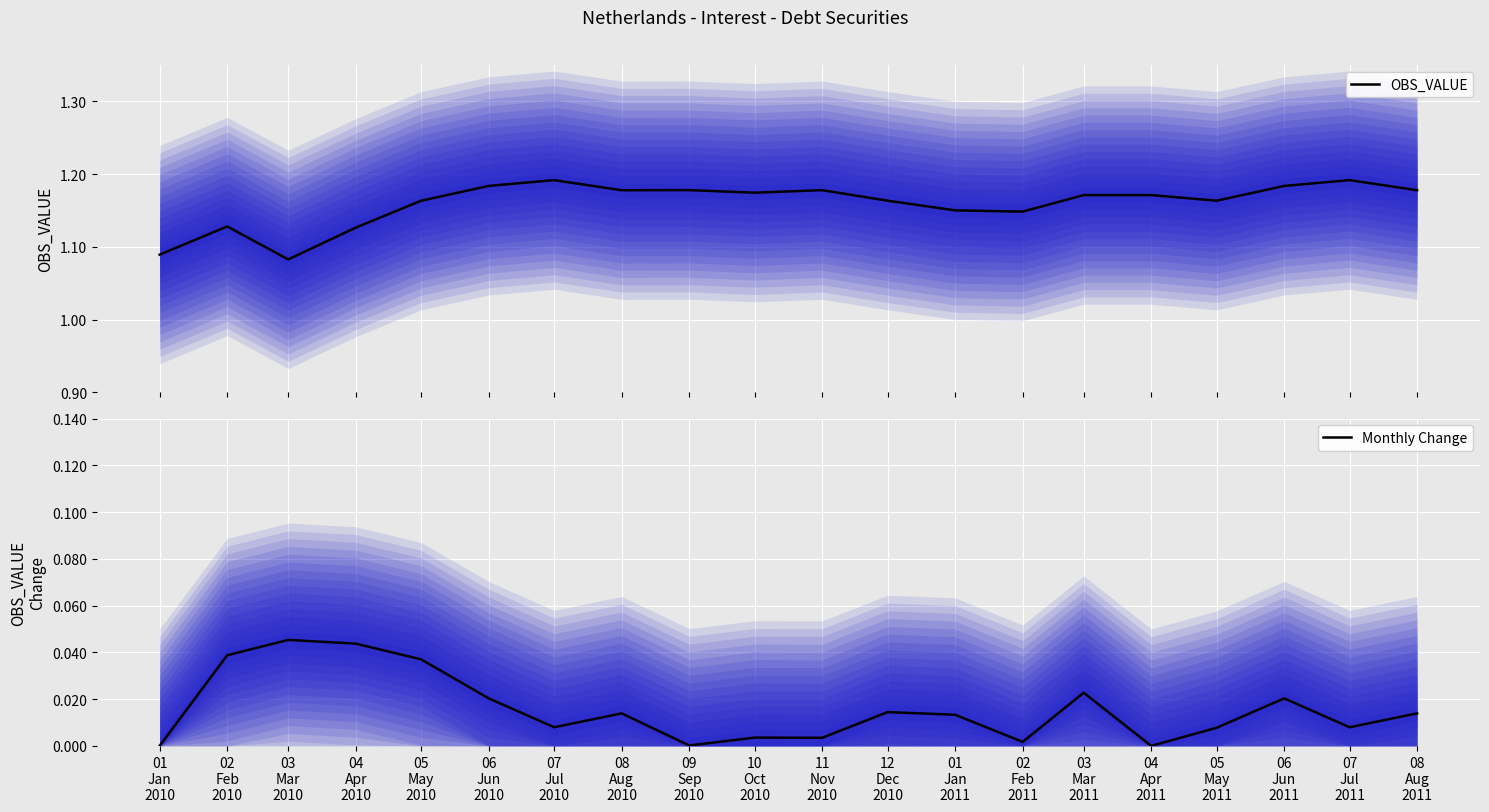

True or false: Monthly Change has a value of 0.0 at 05
May
2010.

False